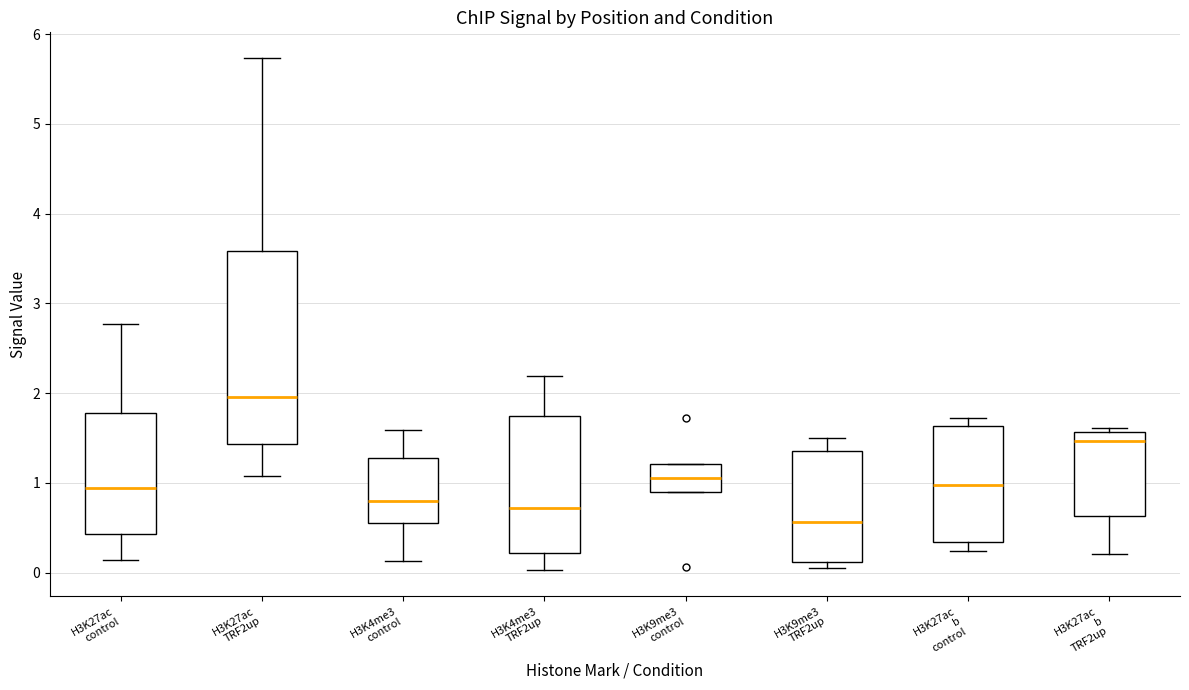

Which box is the tallest, from its lower edge to its upper edge?

H3K27ac TRF2up